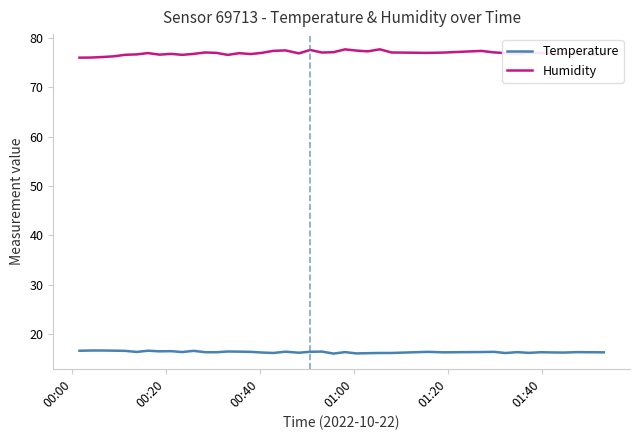

Which series has the largest total across all categories?

Humidity